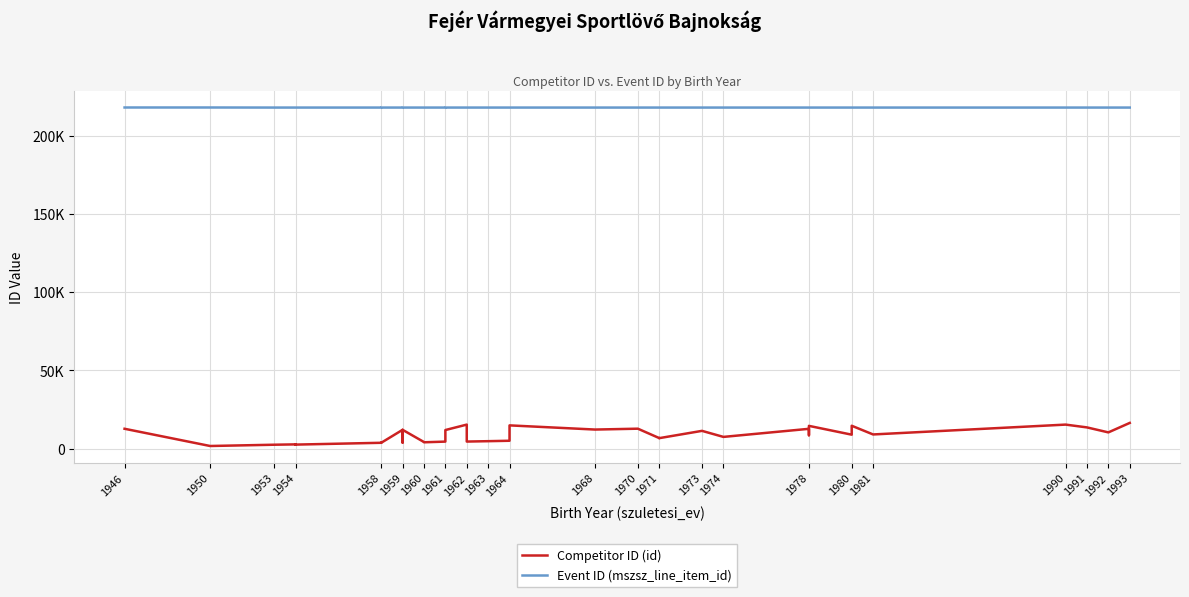

True or false: Competitor ID (id) and Event ID (mszsz_line_item_id) cross at least once.

False